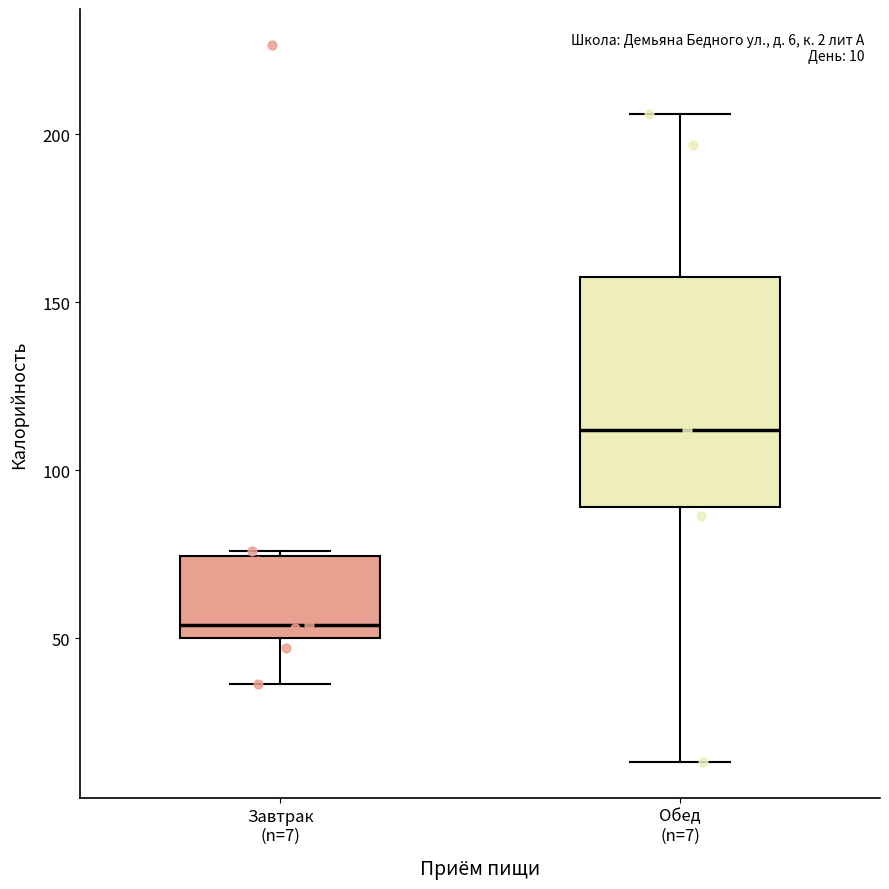

Which box is the tallest, from its lower edge to its upper edge?

Обед (n=7)